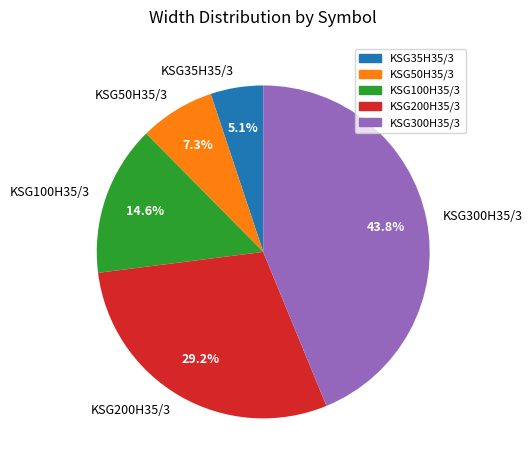

To the nearest percent, what is the difference between the KSG35H35/3 and KSG200H35/3 slice percentages?

24%